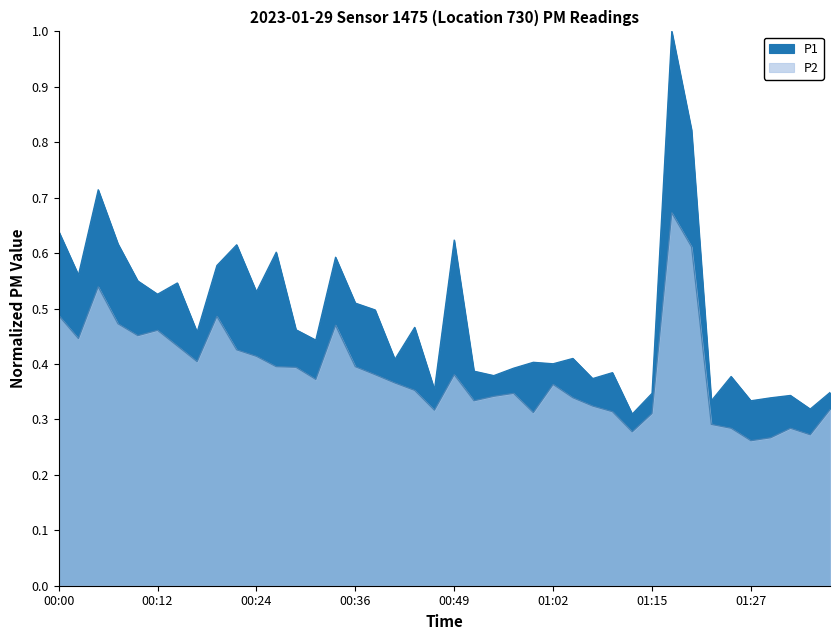

Which has a higher value, 00:07 or 01:02?

00:07